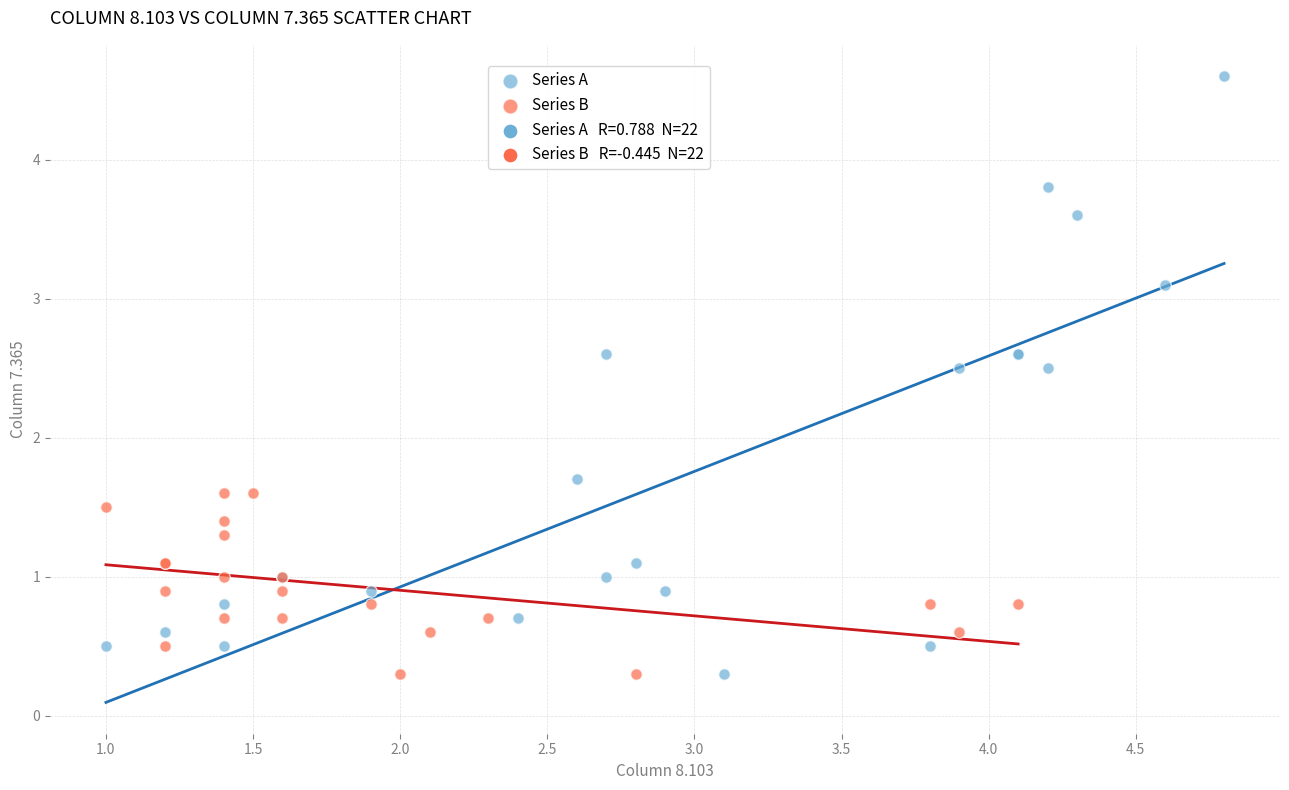

Which series reaches the maximum Y coordinate?

Series A